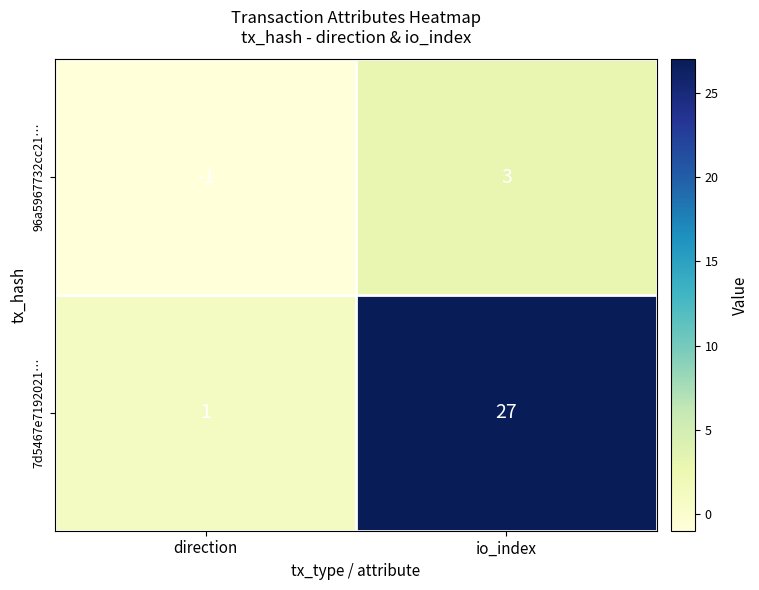

Reading left to right, extract all data points from this chart.

96a5967732cc21…: -1	3
7d5467e7192021…: 1	27